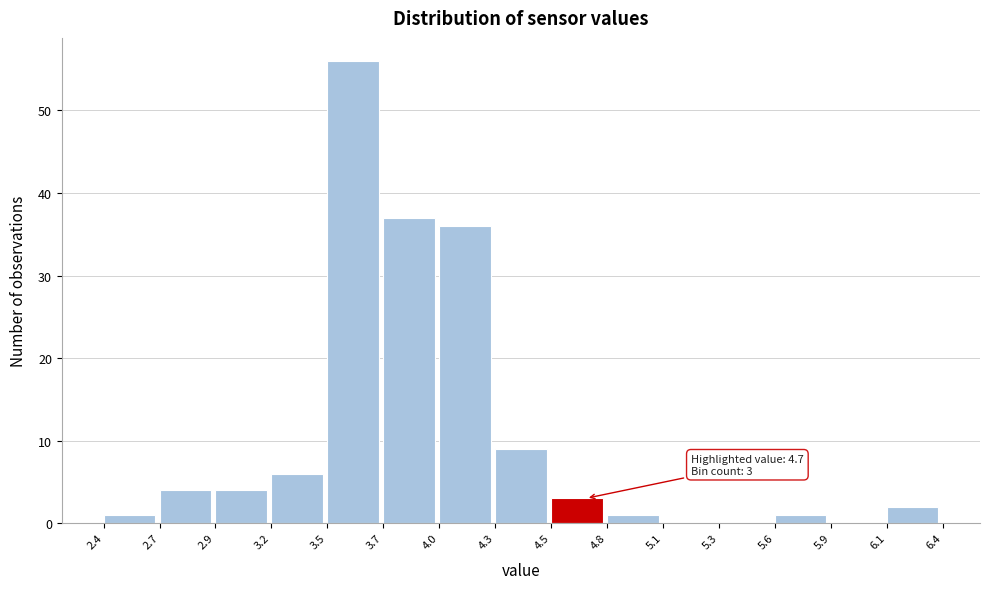

Over which range of the x-axis is the bar tallest?

3.5 to 3.7